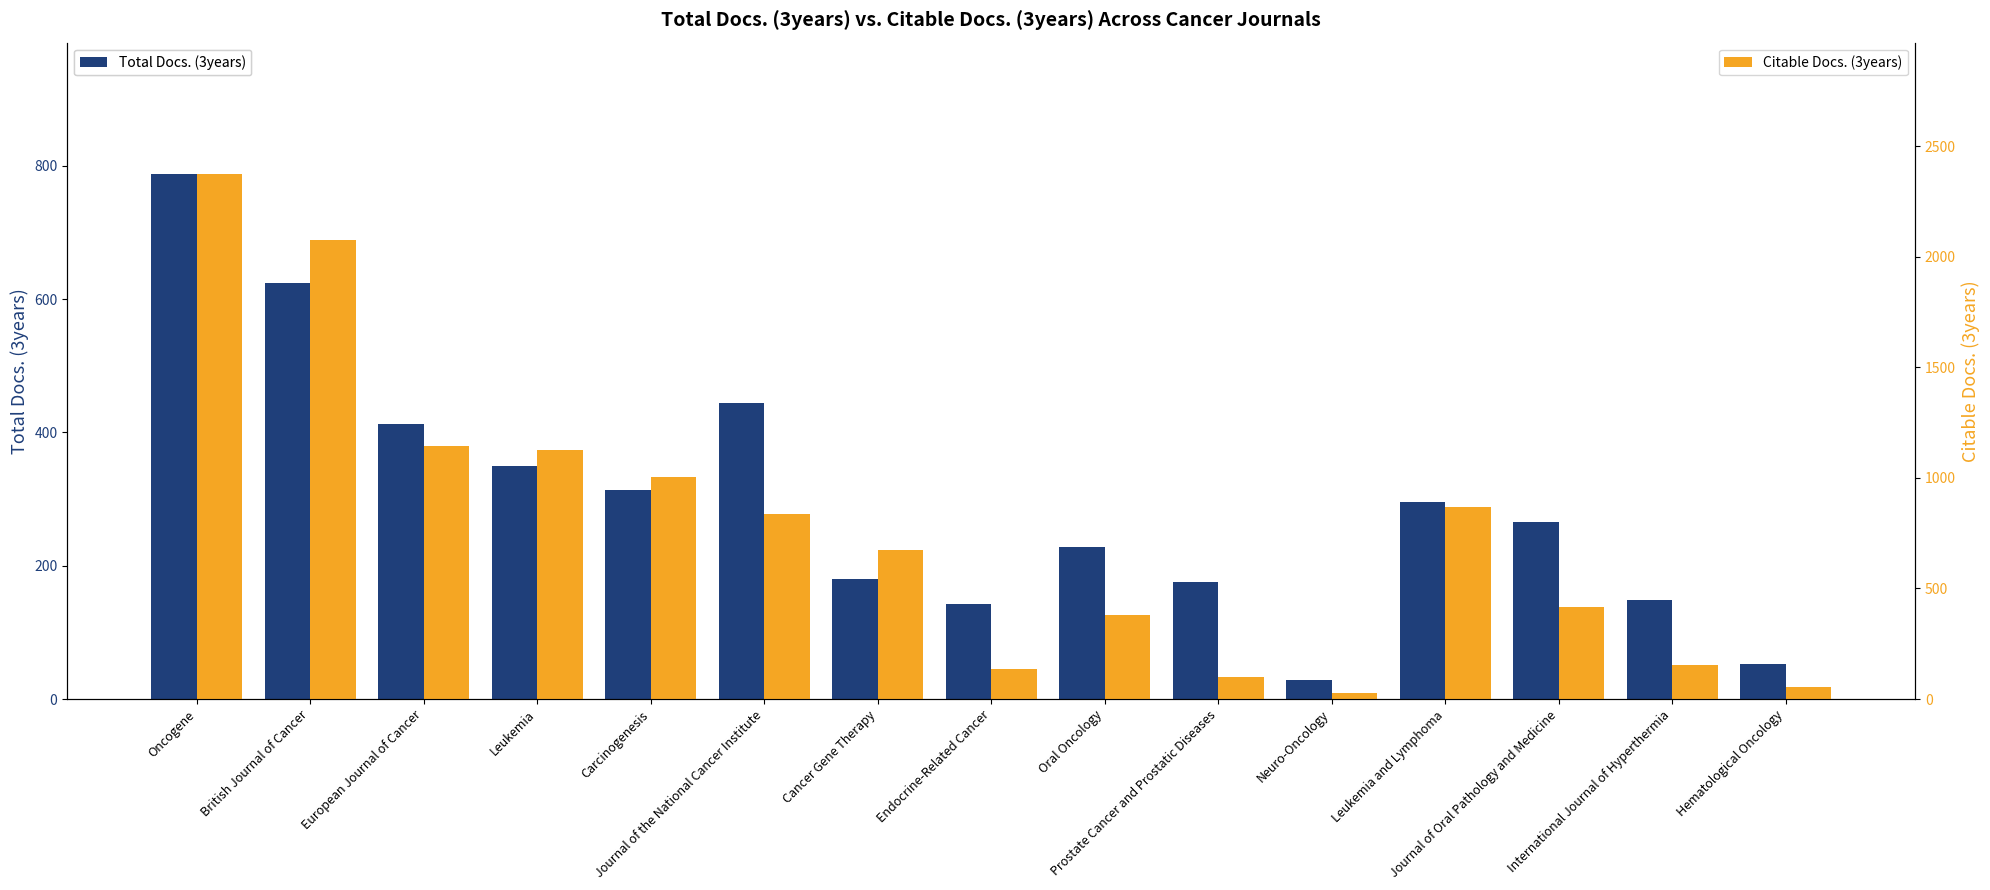

Reading right to left, what are all the values shown in this chart?

Total Docs. (3years): Hematological Oncology=53	International Journal of Hyperthermia=148	Journal of Oral Pathology and Medicine=266	Leukemia and Lymphoma=296	Neuro-Oncology=29	Prostate Cancer and Prostatic Diseases=175	Oral Oncology=228	Endocrine-Related Cancer=142	Cancer Gene Therapy=180	Journal of the National Cancer Institute=445	Carcinogenesis=314	Leukemia=349	European Journal of Cancer=413	British Journal of Cancer=624	Oncogene=788
Citable Docs. (3years): Hematological Oncology=56	International Journal of Hyperthermia=156	Journal of Oral Pathology and Medicine=416	Leukemia and Lymphoma=869	Neuro-Oncology=29	Prostate Cancer and Prostatic Diseases=98	Oral Oncology=380	Endocrine-Related Cancer=137	Cancer Gene Therapy=676	Journal of the National Cancer Institute=837	Carcinogenesis=1005	Leukemia=1127	European Journal of Cancer=1146	British Journal of Cancer=2077	Oncogene=2374